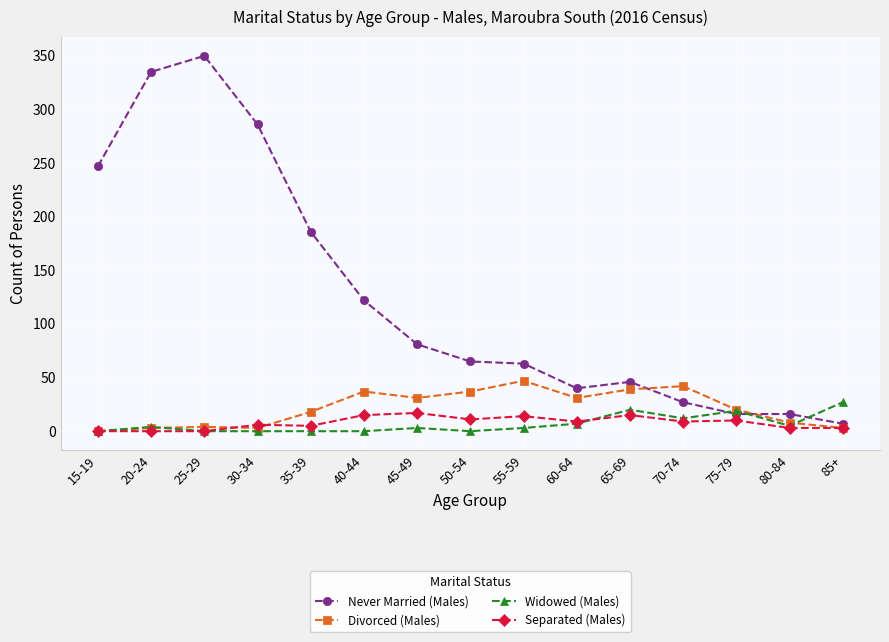

What is the label of the 9th point from the right?

45-49